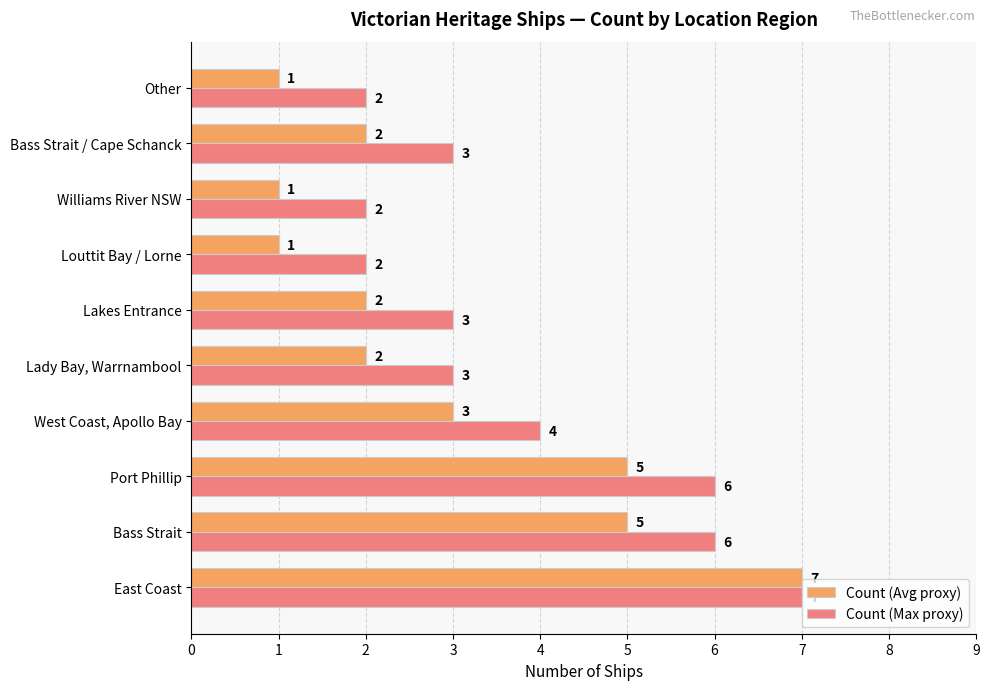

Rank the series by their average value, from highest to lowest.

Count (Max proxy), Count (Avg proxy)